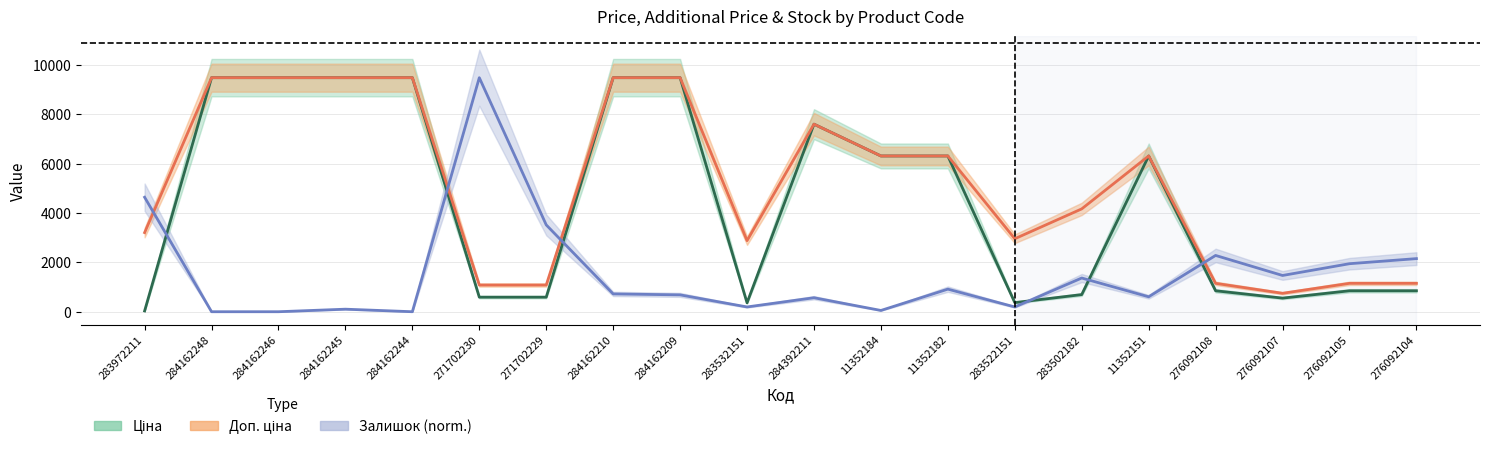

Where is the first local maximum for Залишок (norm.)?

284162245